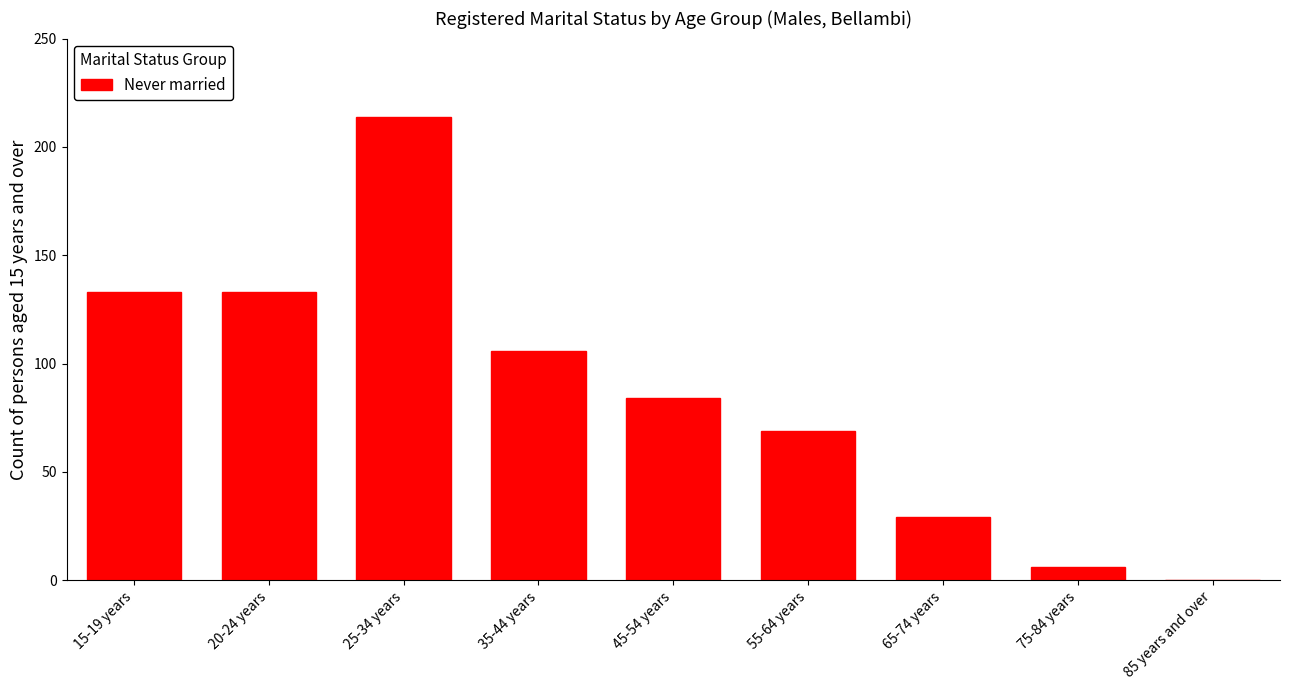

At which label is the value closest to 107?

35-44 years